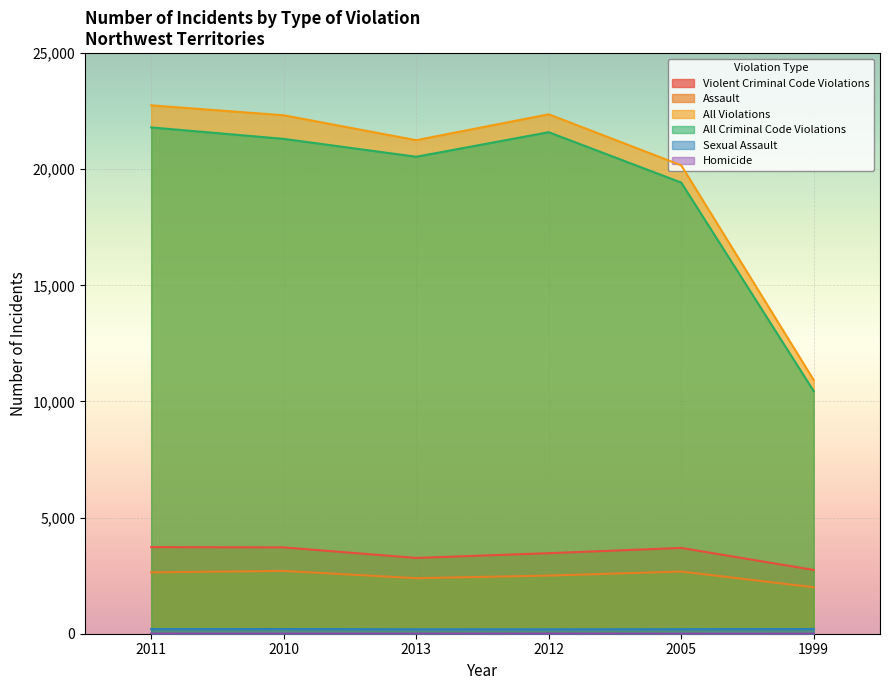

How many lines are shown in the chart?

6